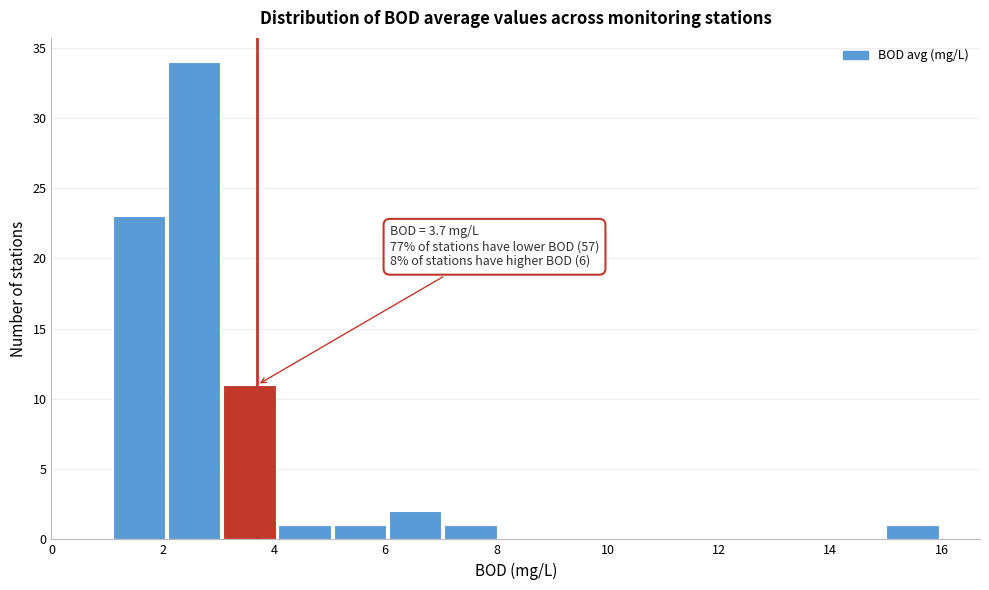

Which range on the x-axis has the tallest bar?

2.0 to 3.0